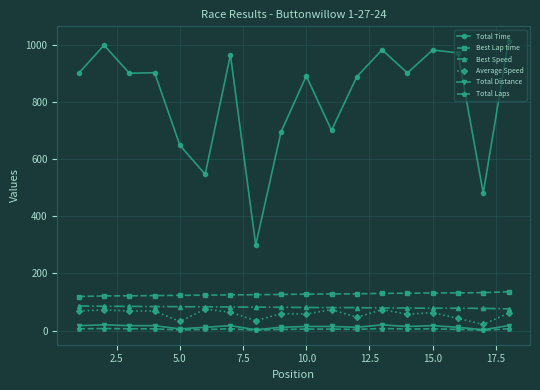

Which series has the largest range (max minus min)?

Total Time